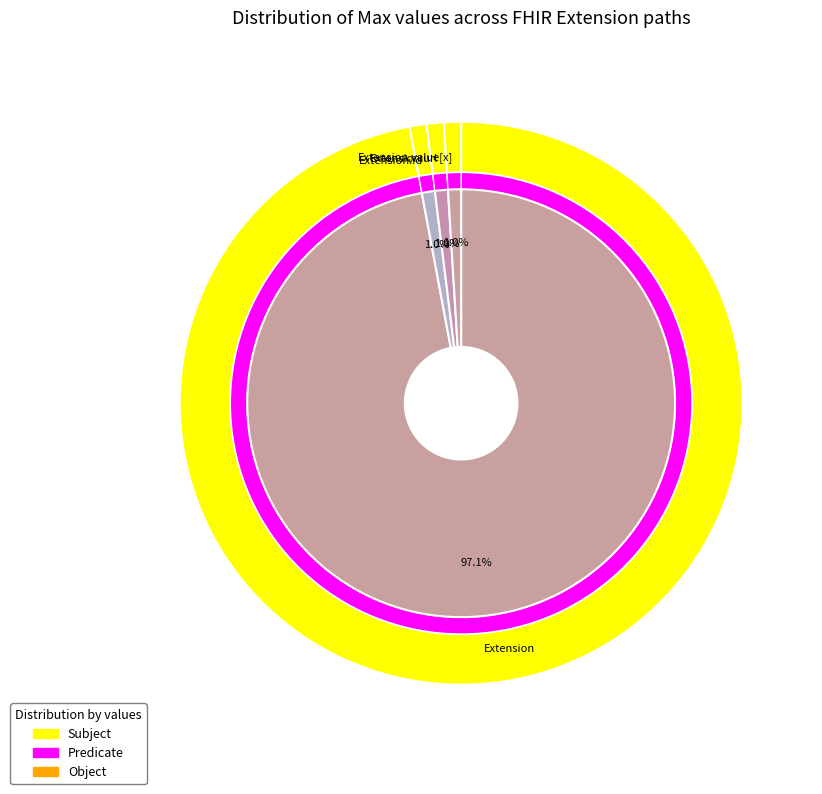

Is Extension.id the majority of the pie?

No